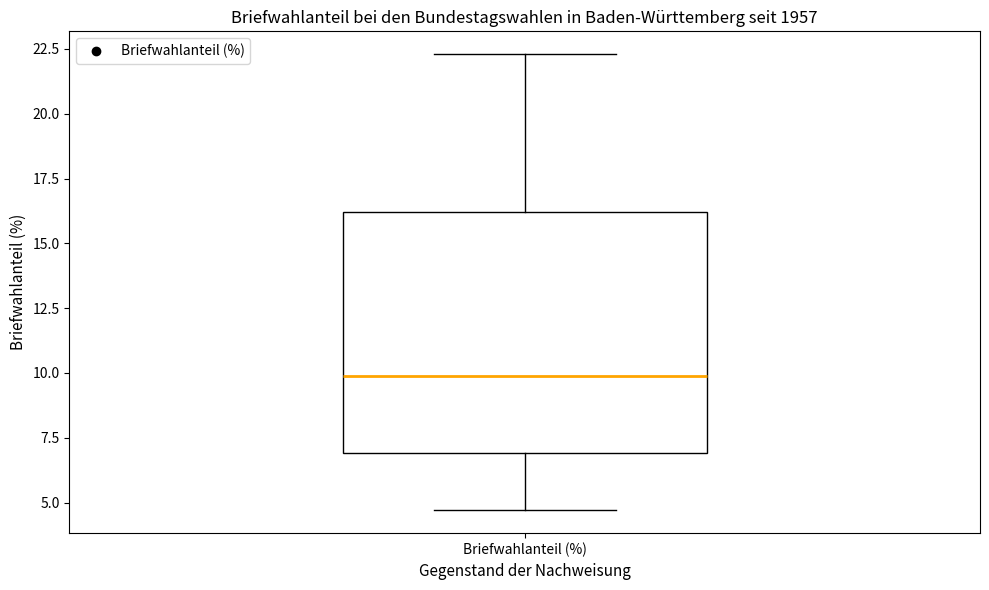

Where does the median line of the box for Briefwahlanteil (%) sit on the y-axis? The values are not printed on the chart, so give them approximately, as read against the axis.

10.0